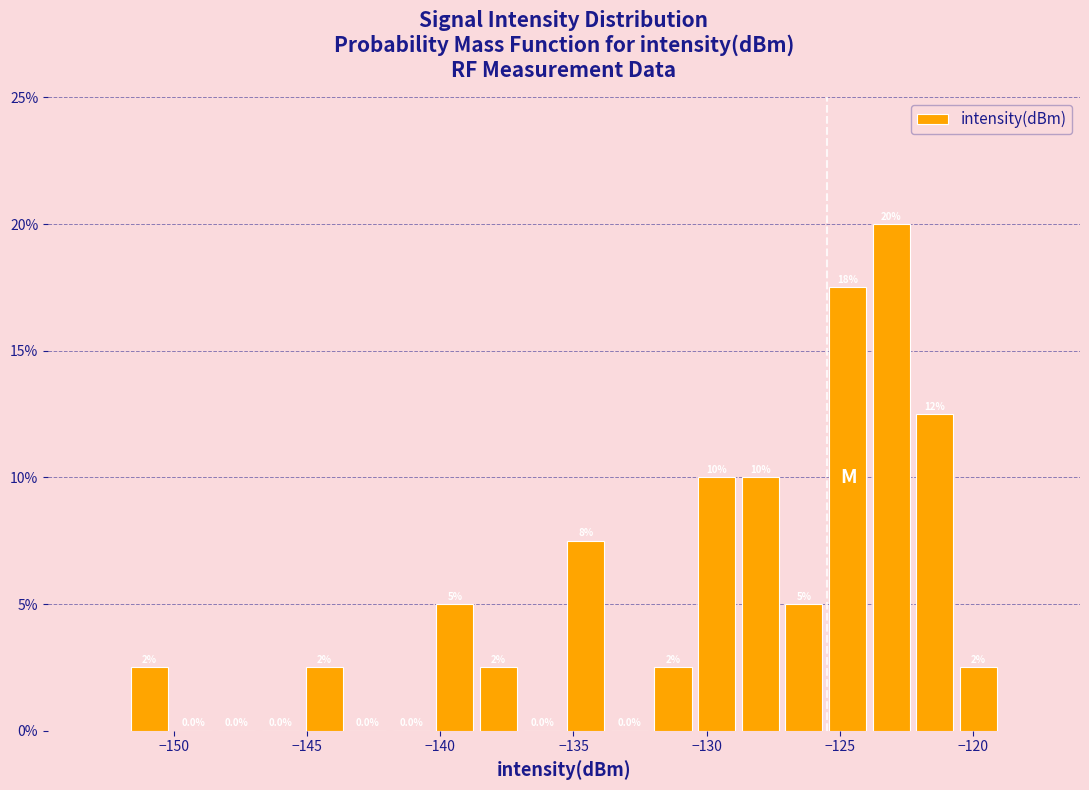

Read against the x-axis, roughly where is the centre of the tallest bar?

-123.0